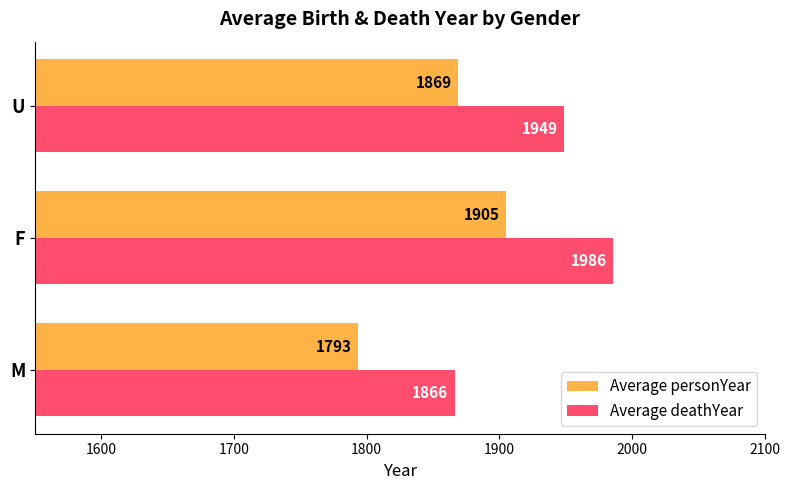

At which category is the sum across all series the highest?

F